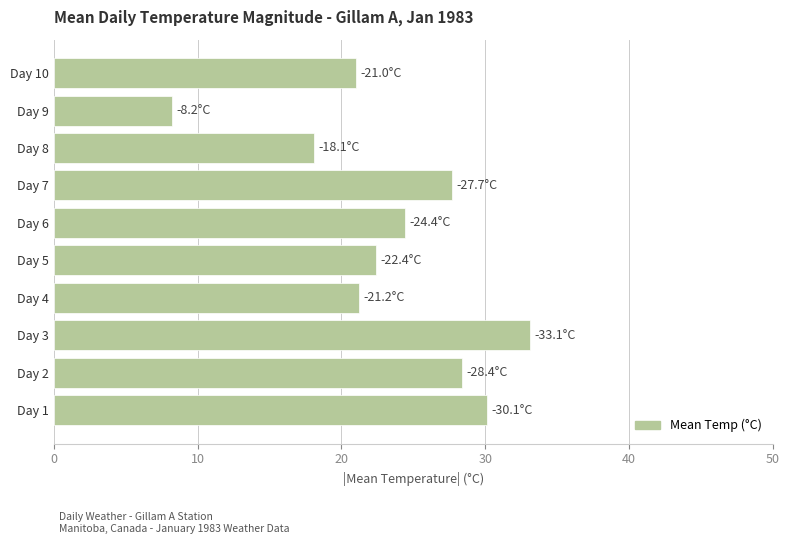

How many bars are there in total?

10